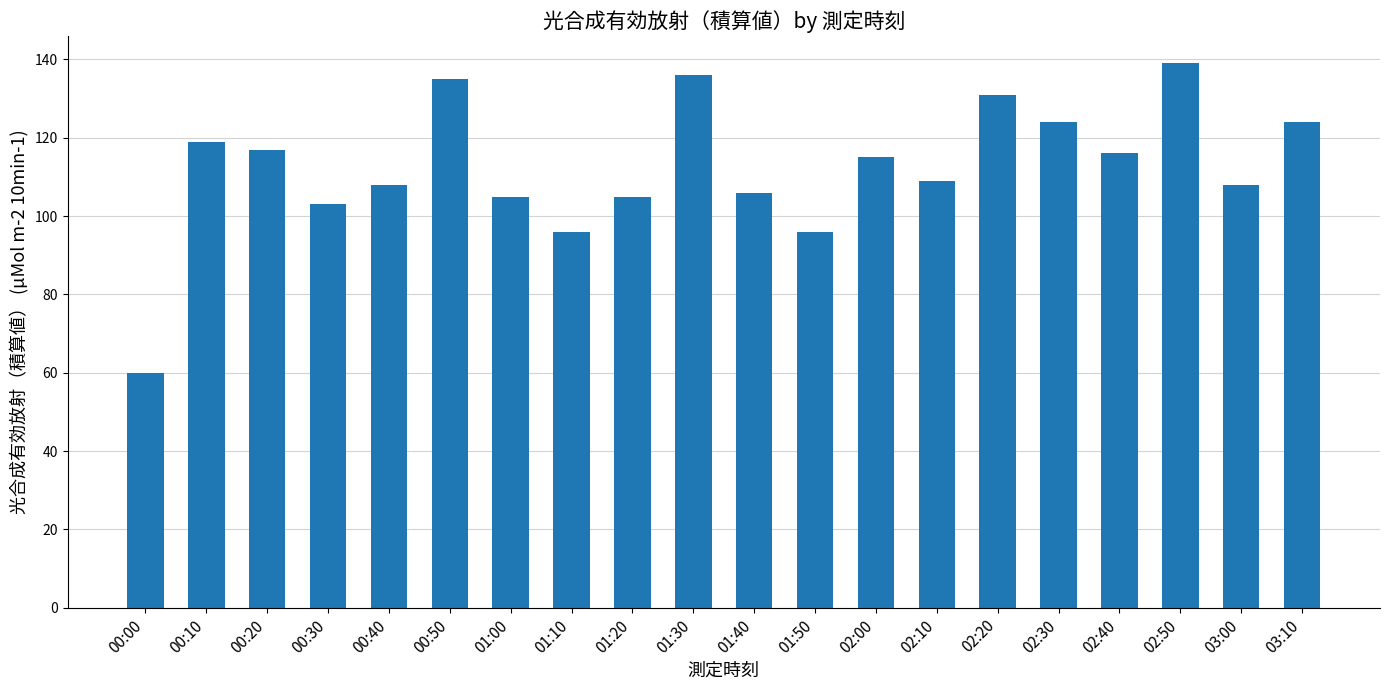

What is the sum of all values?

2252